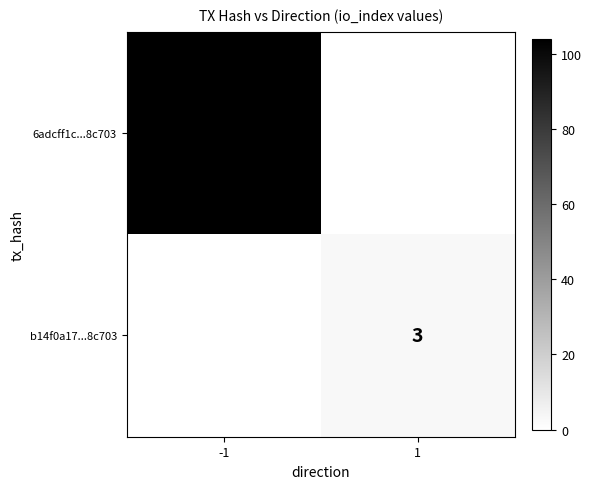

The 6adcff1c...8c703 series shows 50 at -1. True or false?

False